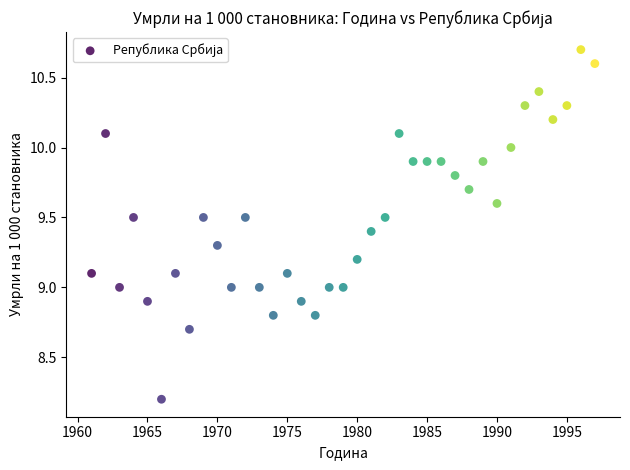

What is the range of Y values (max minus min)?

2.5